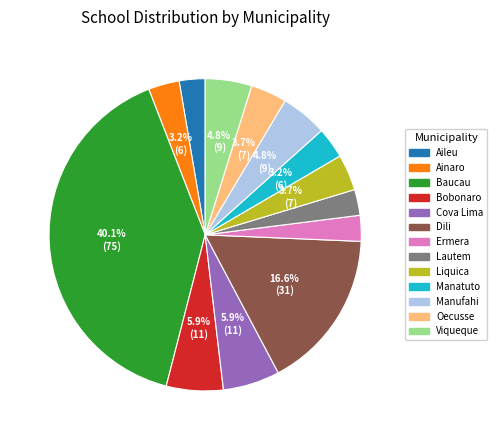

How many slices are in this pie chart?

13